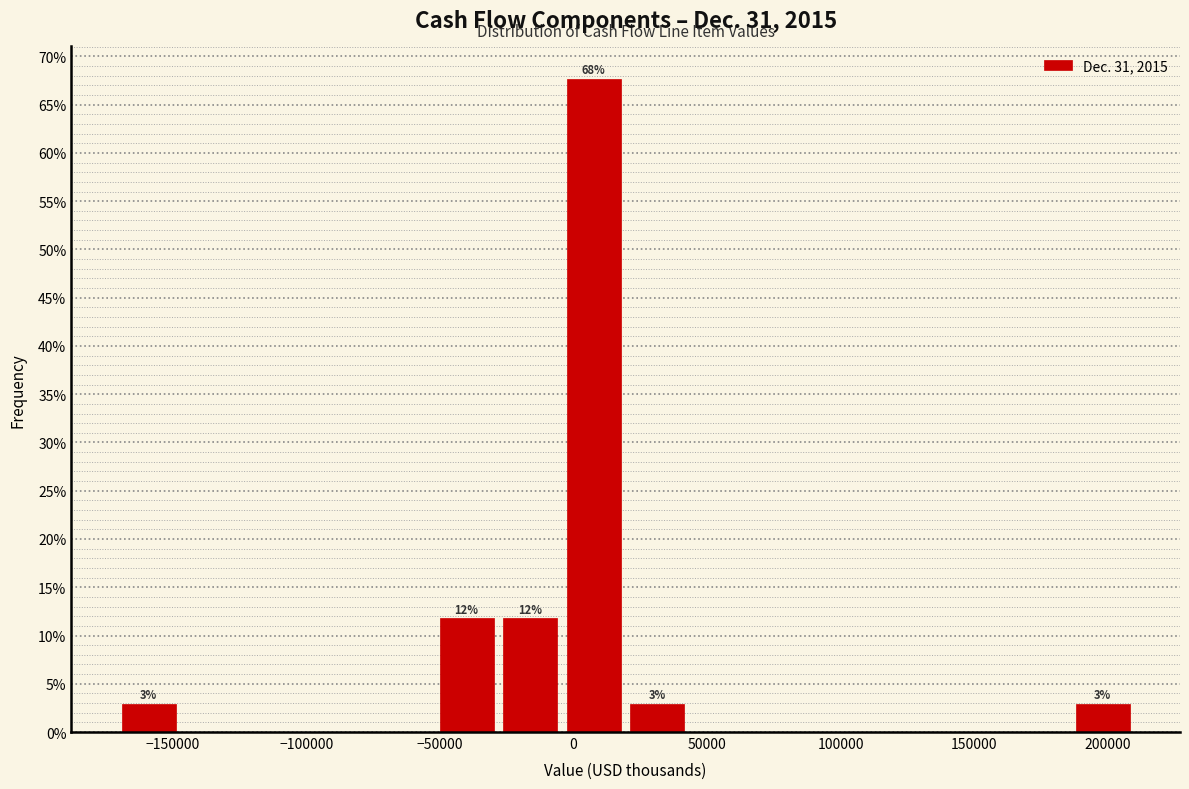

Over which range of the x-axis is the bar tallest?

-5000 to 20000